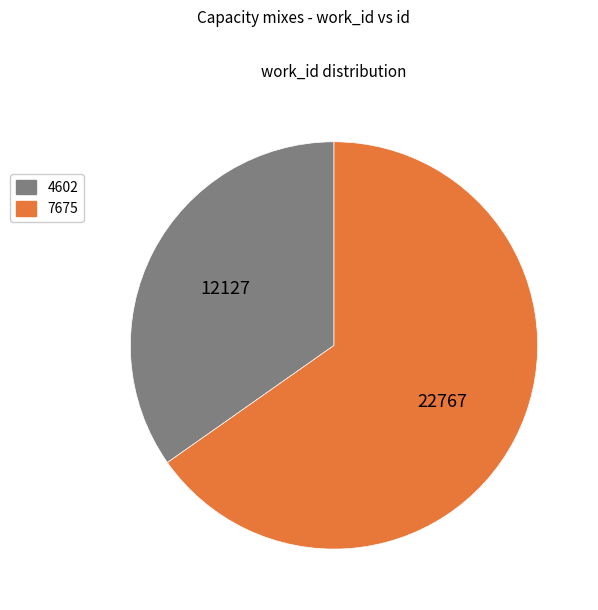

Rank the categories by value from highest to lowest.

7675, 4602